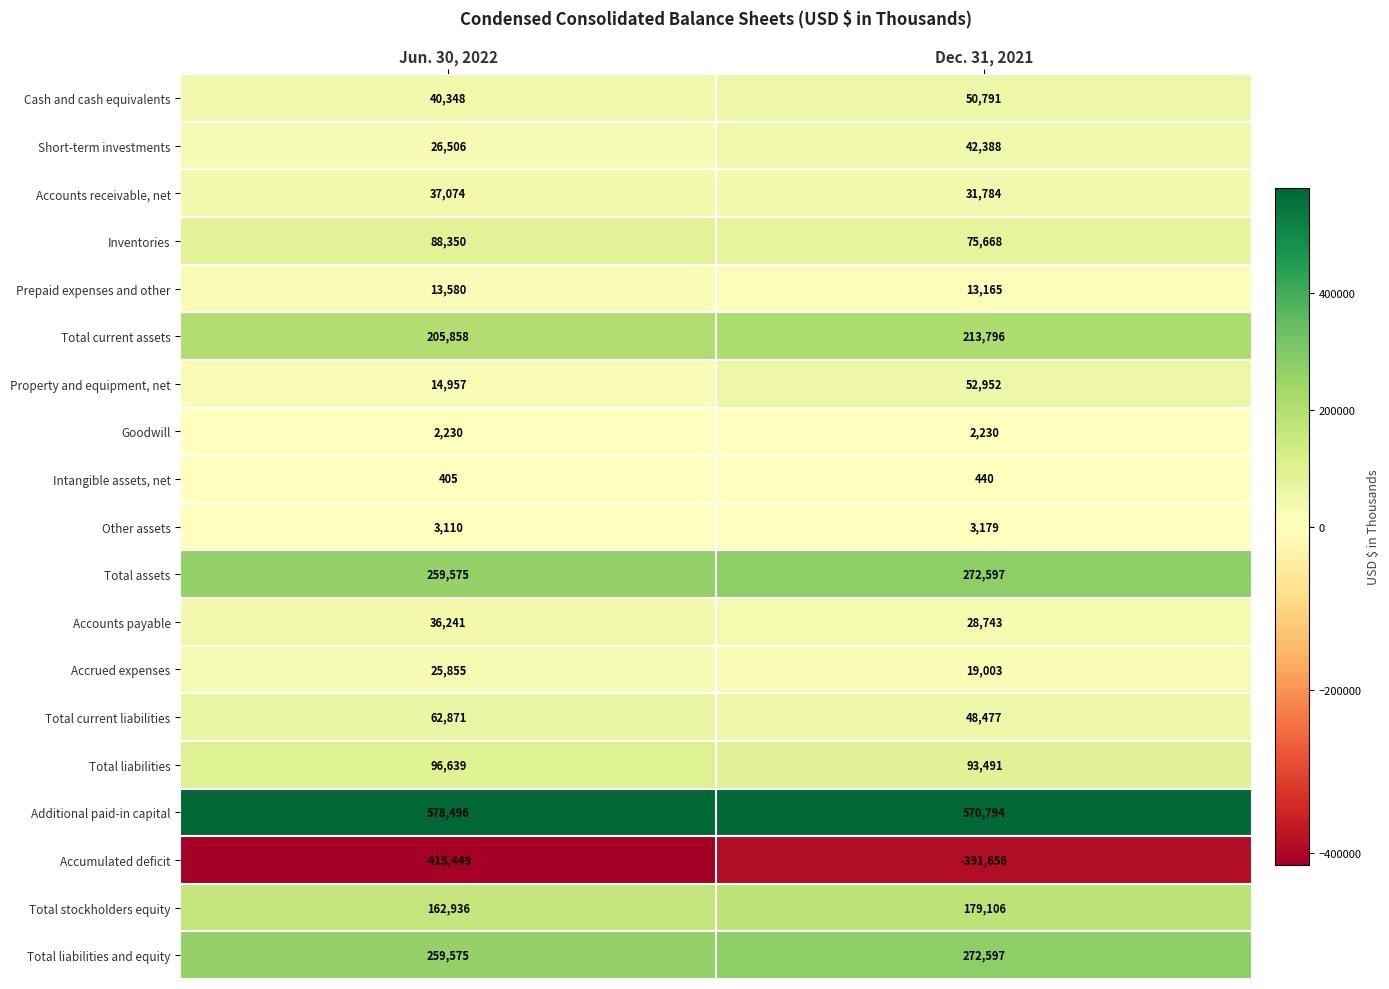

Which series has the largest range (max minus min)?

Property and equipment, net